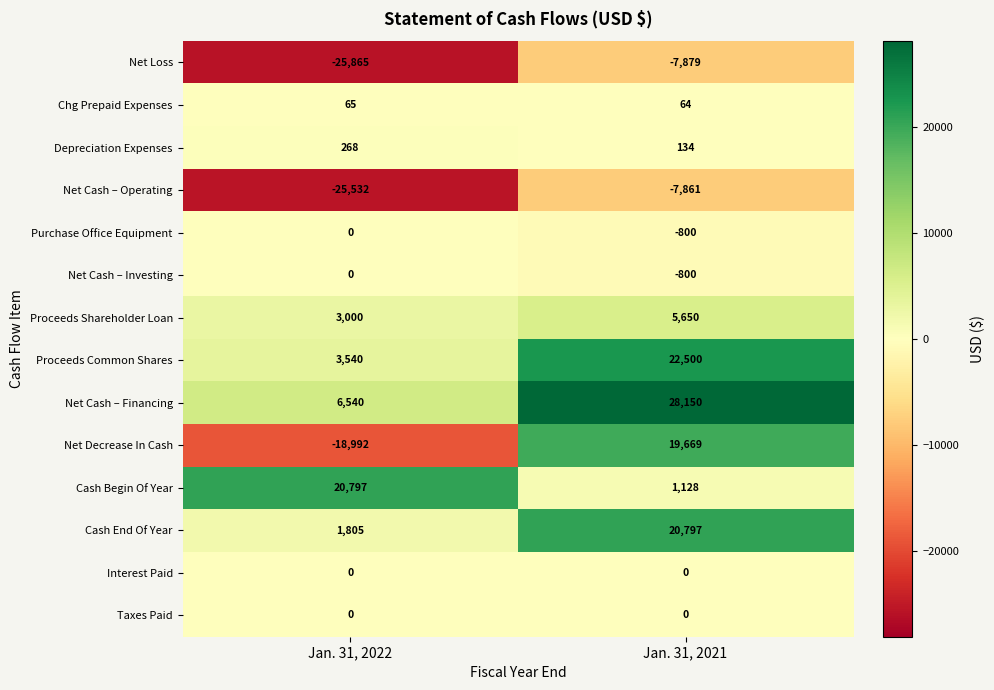

Count the number of data series in this chart.

14